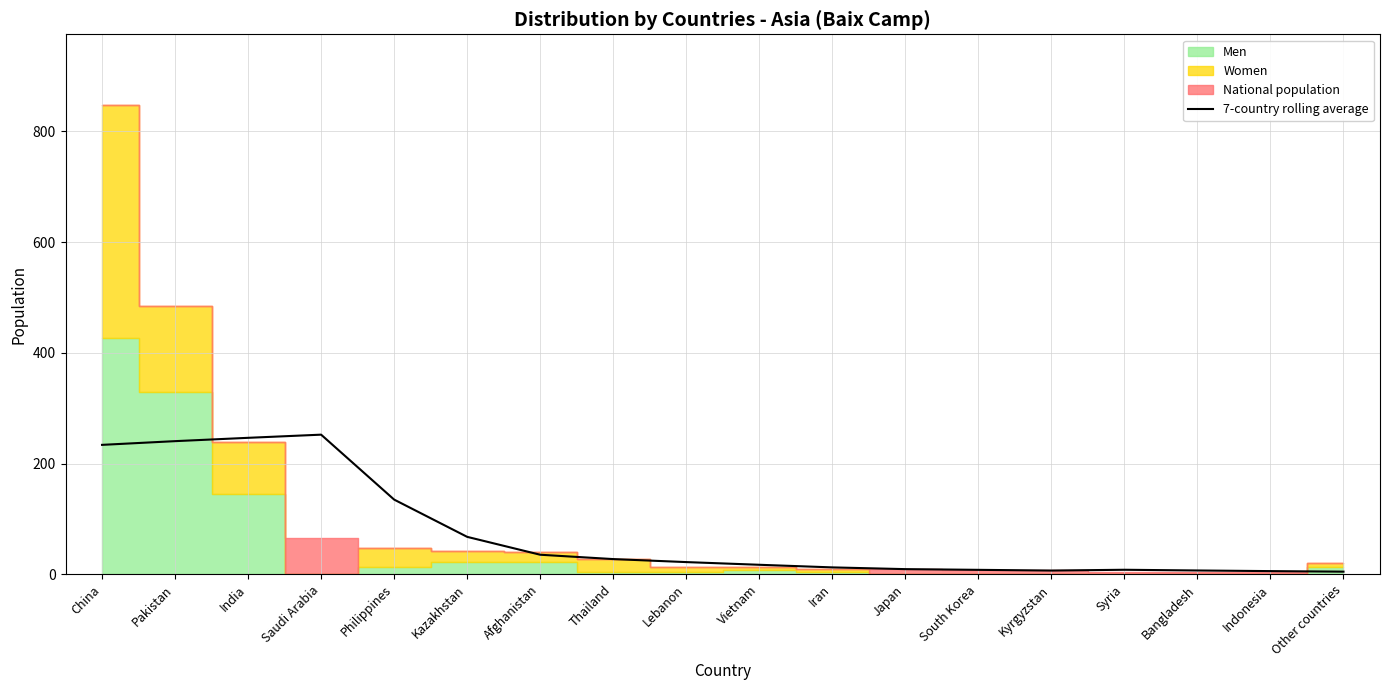

What position from the right is Saudi Arabia?

15